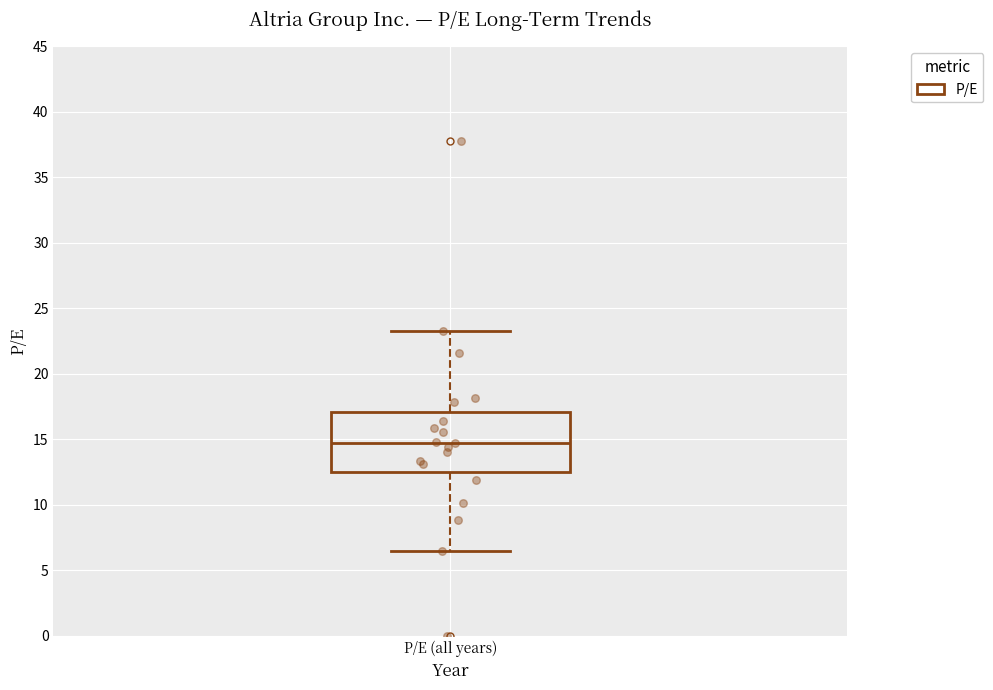

Read this box plot against the y-axis: the position of the median line, the range covered by the box, and the ends of both whiskers. The values are not printed on the chart, so give them approximately, as read against the axis.

median 14.5, box 12.5 to 17.0, whiskers 6.5 to 23.5